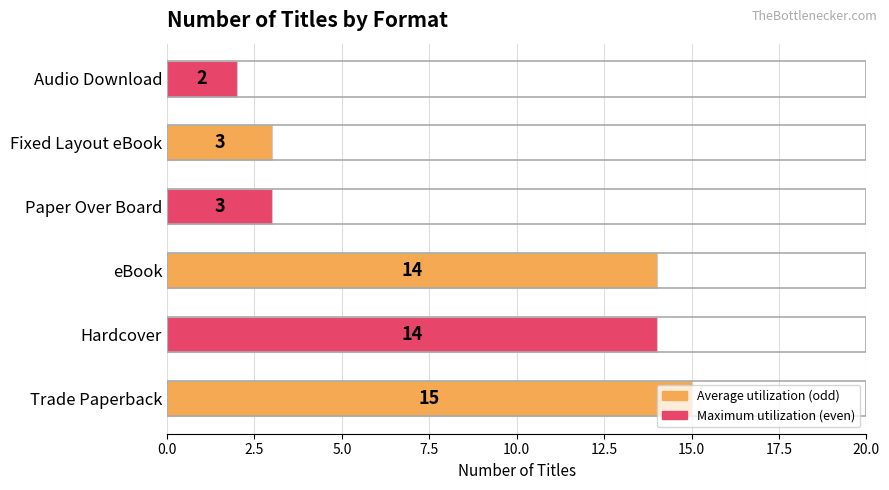

Approximately how many times larger is the value at Trade Paperback compared to Fixed Layout eBook?

5.0